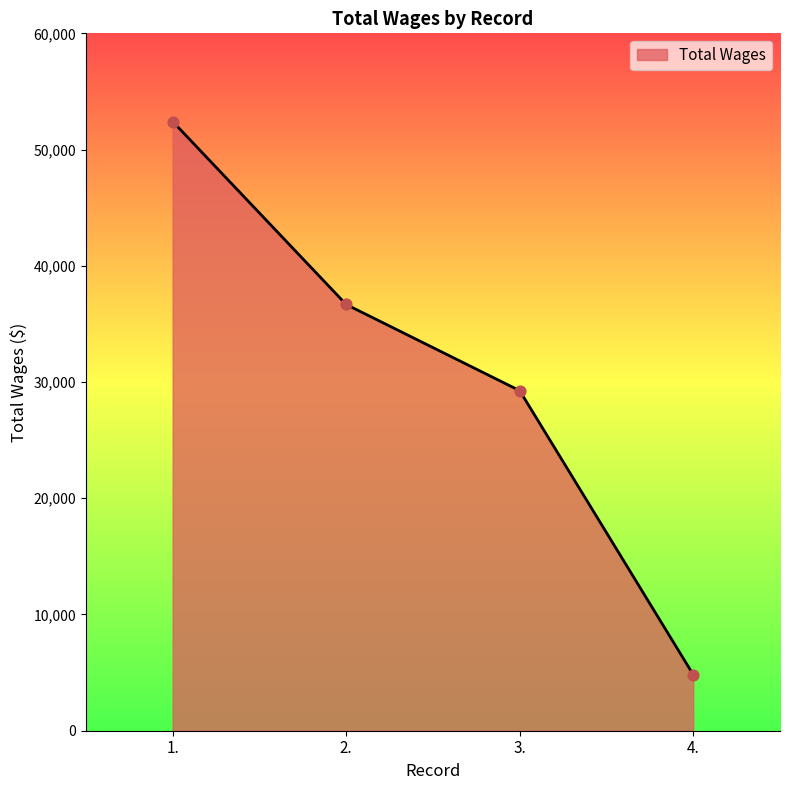

Approximately how many times larger is the value at 1. compared to 4.?

10.9